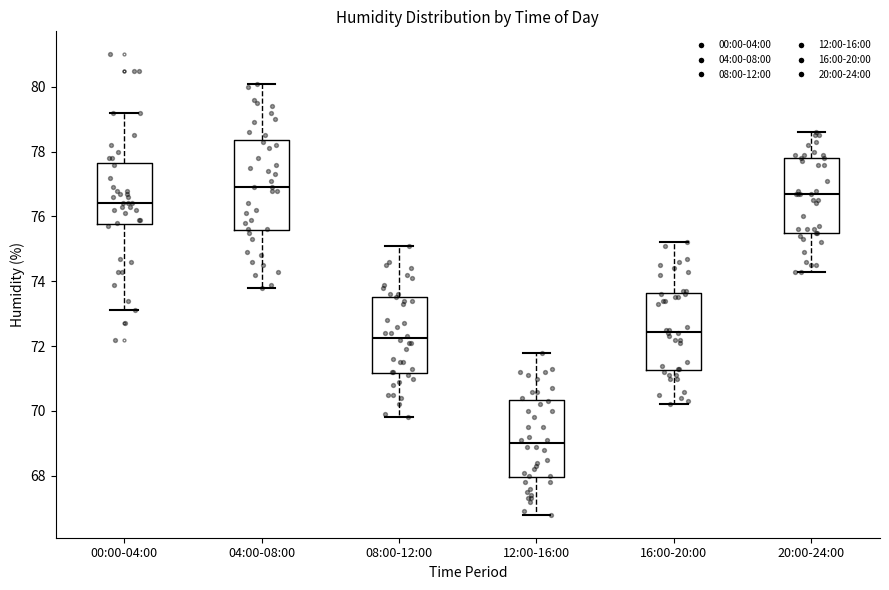

Reading left to right, transcribe this box plot: for each box, give where its median line is, the range the box spans, and where its two whiskers end, as read against the y-axis. The values are not printed on the chart, so give them approximately, as read against the axis.

00:00-04:00: median 76.4, box 75.8 to 77.6, whiskers 73.2 to 79.2
04:00-08:00: median 77.0, box 75.6 to 78.4, whiskers 73.8 to 80.2
08:00-12:00: median 72.2, box 71.2 to 73.6, whiskers 69.8 to 75.2
12:00-16:00: median 69.0, box 68.0 to 70.4, whiskers 66.8 to 71.8
16:00-20:00: median 72.4, box 71.2 to 73.6, whiskers 70.2 to 75.2
20:00-24:00: median 76.8, box 75.6 to 77.8, whiskers 74.4 to 78.6